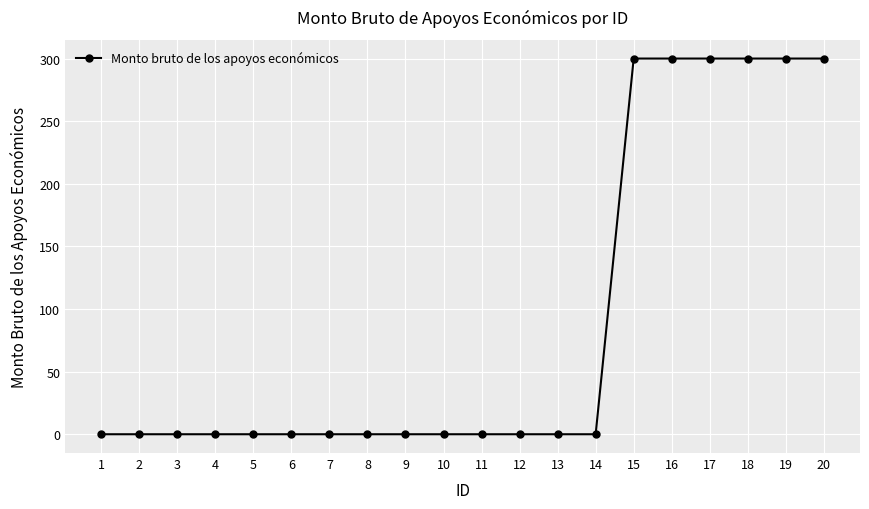

The value at 3 is -143. True or false?

False